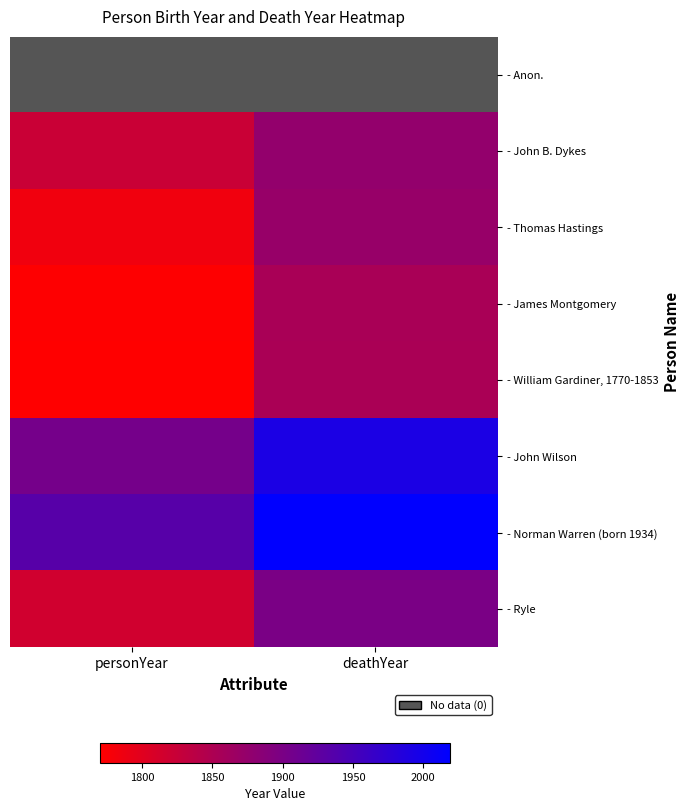

Reading left to right, what are all the values shown in this chart?

- Anon.: personYear=0	deathYear=0
- John B. Dykes: personYear=1823	deathYear=1876
- Thomas Hastings: personYear=1784	deathYear=1872
- James Montgomery: personYear=1771	deathYear=1854
- William Gardiner, 1770-1853: personYear=1770	deathYear=1853
- John Wilson: personYear=1905	deathYear=1992
- Norman Warren (born 1934): personYear=1934	deathYear=2019
- Ryle: personYear=1816	deathYear=1900